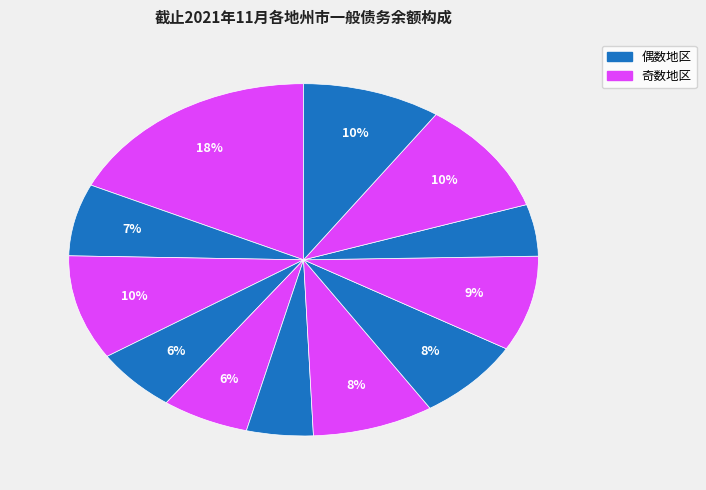

Count the number of slices in the pie.

12